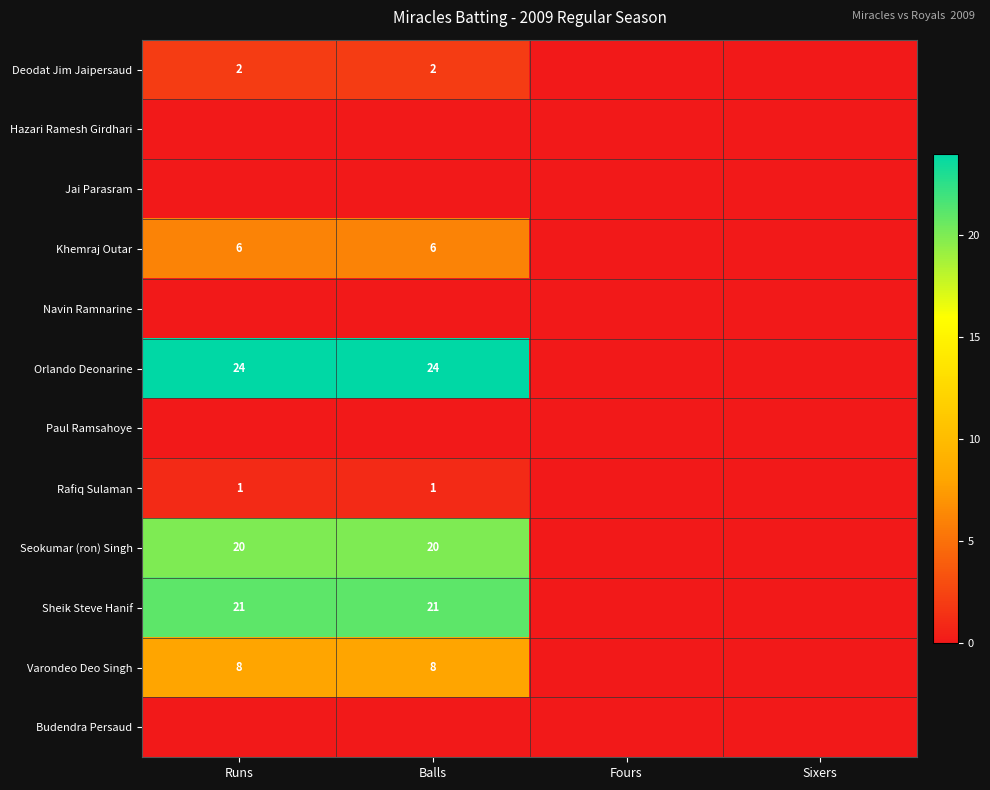

The value of Varondeo Deo Singh at Runs is 8. True or false?

True